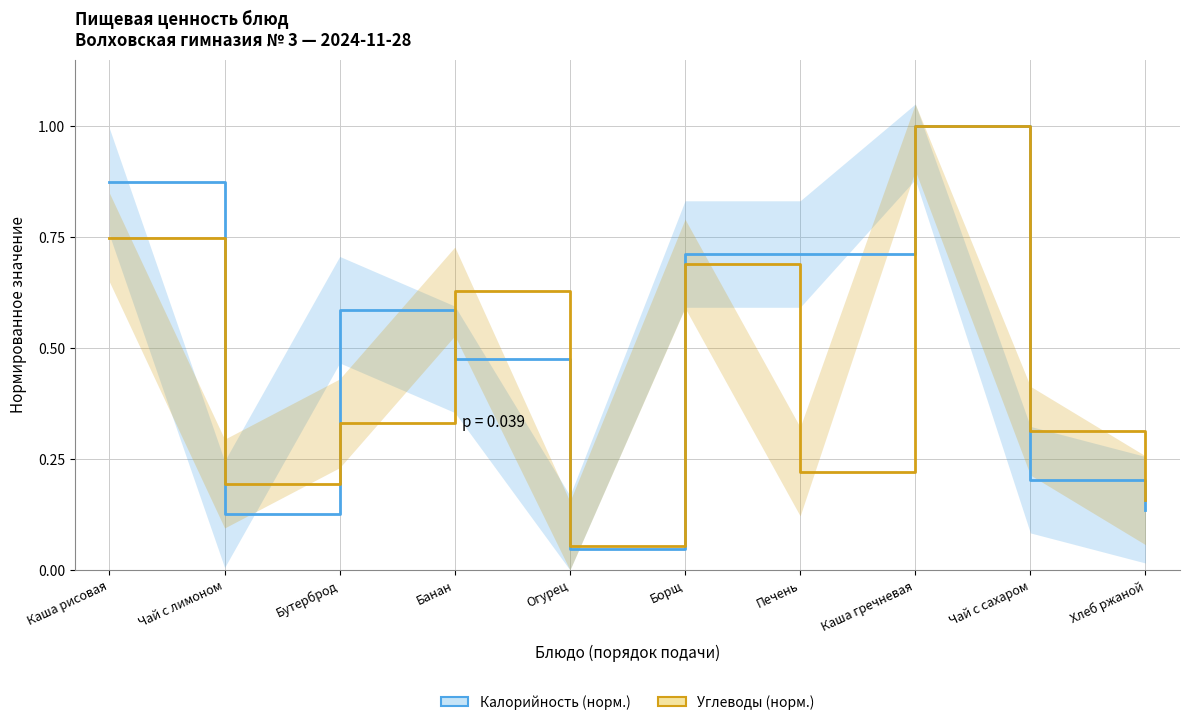

What is the total value across all series at Бутерброд?

0.9